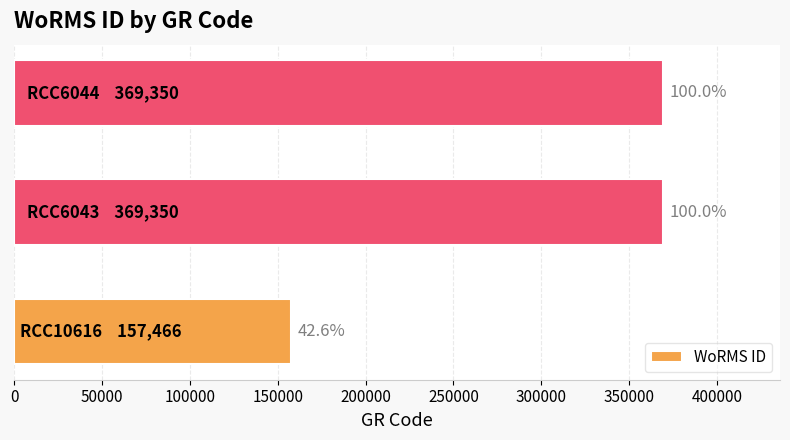

What is the smallest value displayed?

157466